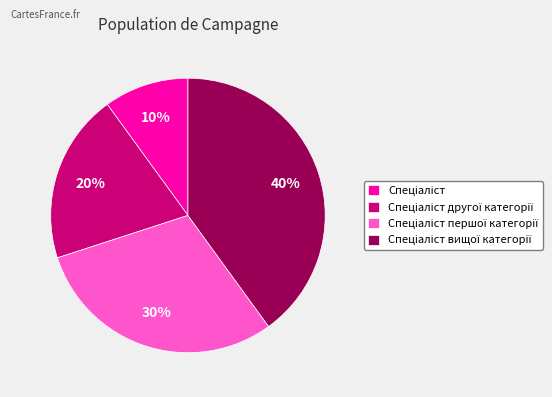

Does any single category account for the majority?

No